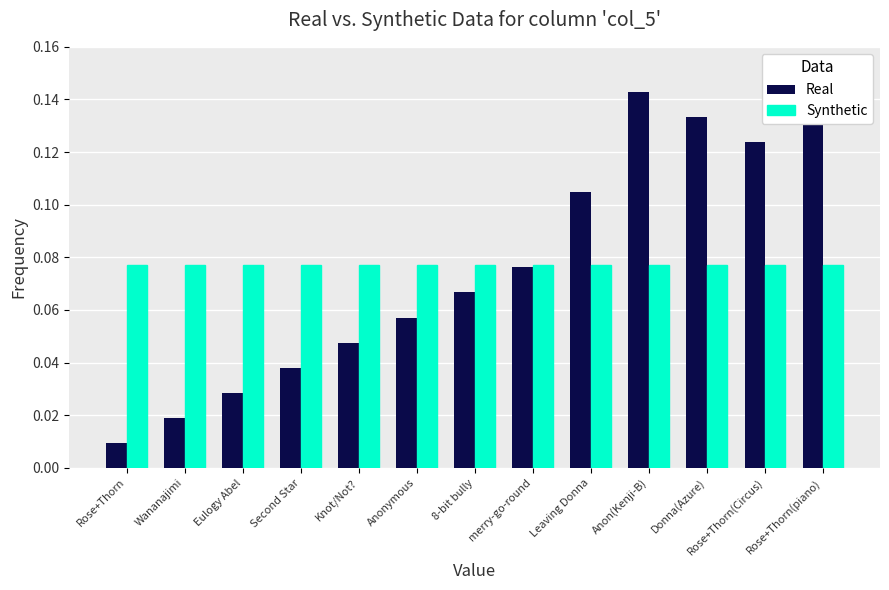

What is the label of the 12th bar from the right?

Wananajimi